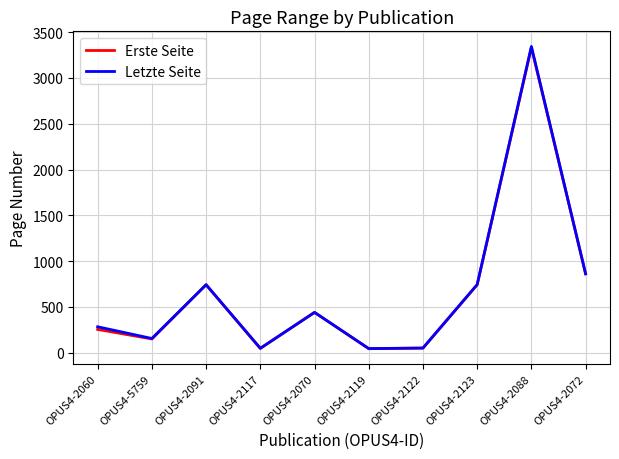

What is the spread (max minus min) of values at OPUS4-5759?

5